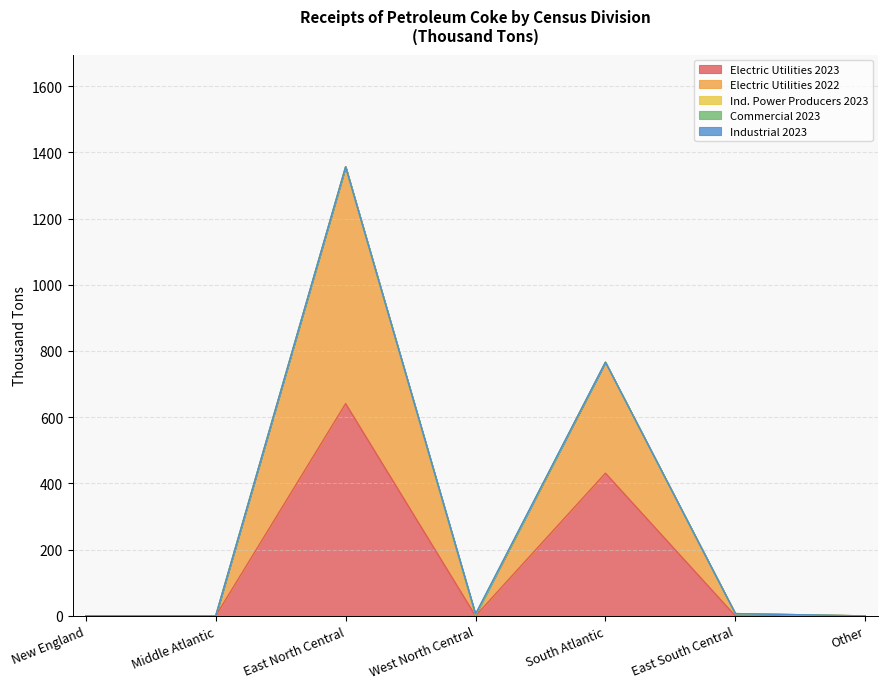

Is it true that Electric Utilities 2023 equals 252 at Other?

False